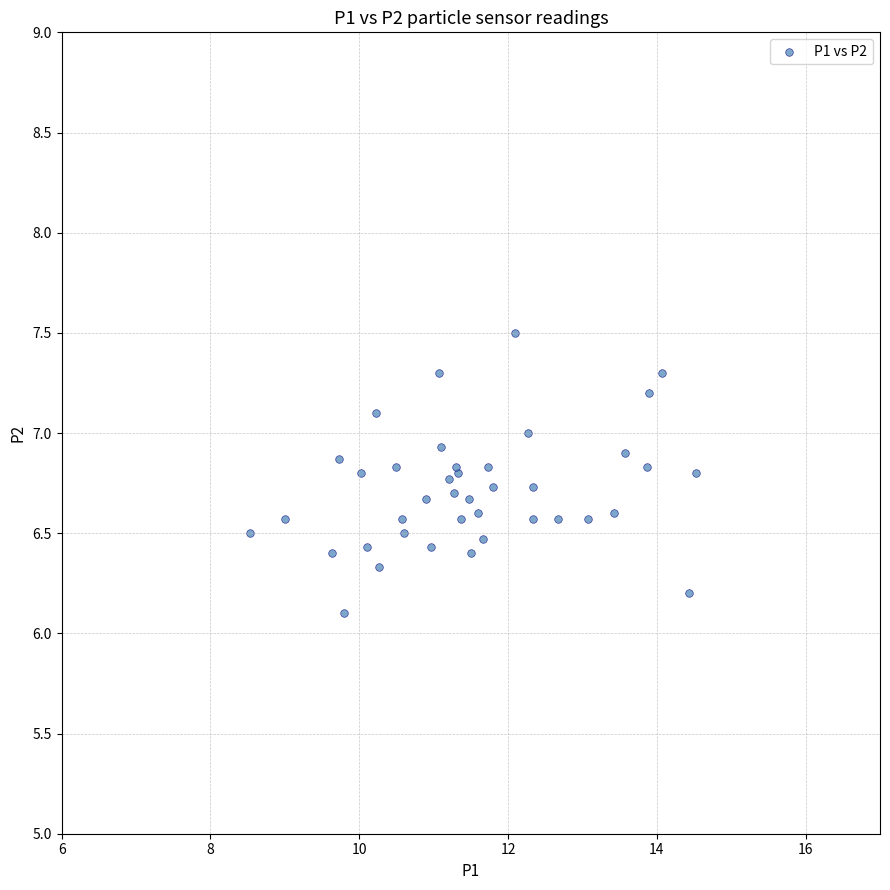

What Y value in the scatter plot is closest to 6?

6.1